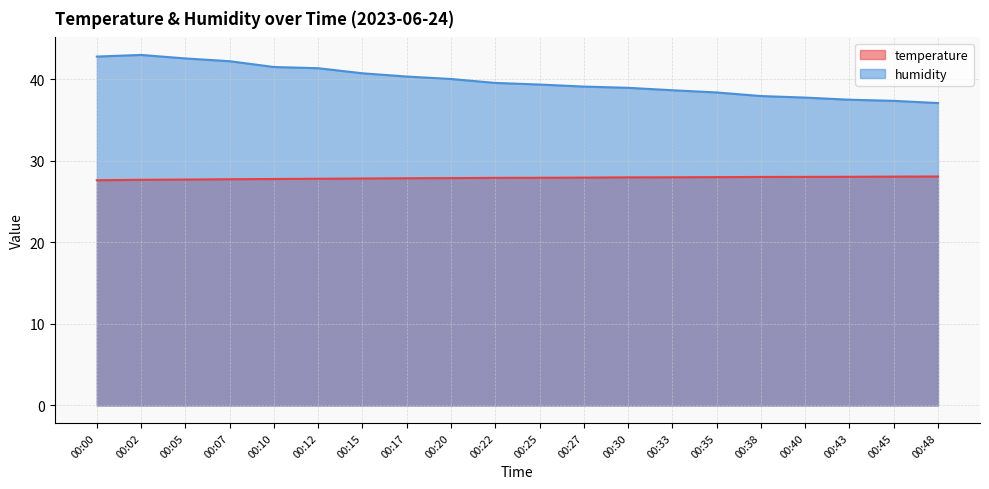

Rank the series at 00:33 from highest to lowest value.

humidity, temperature